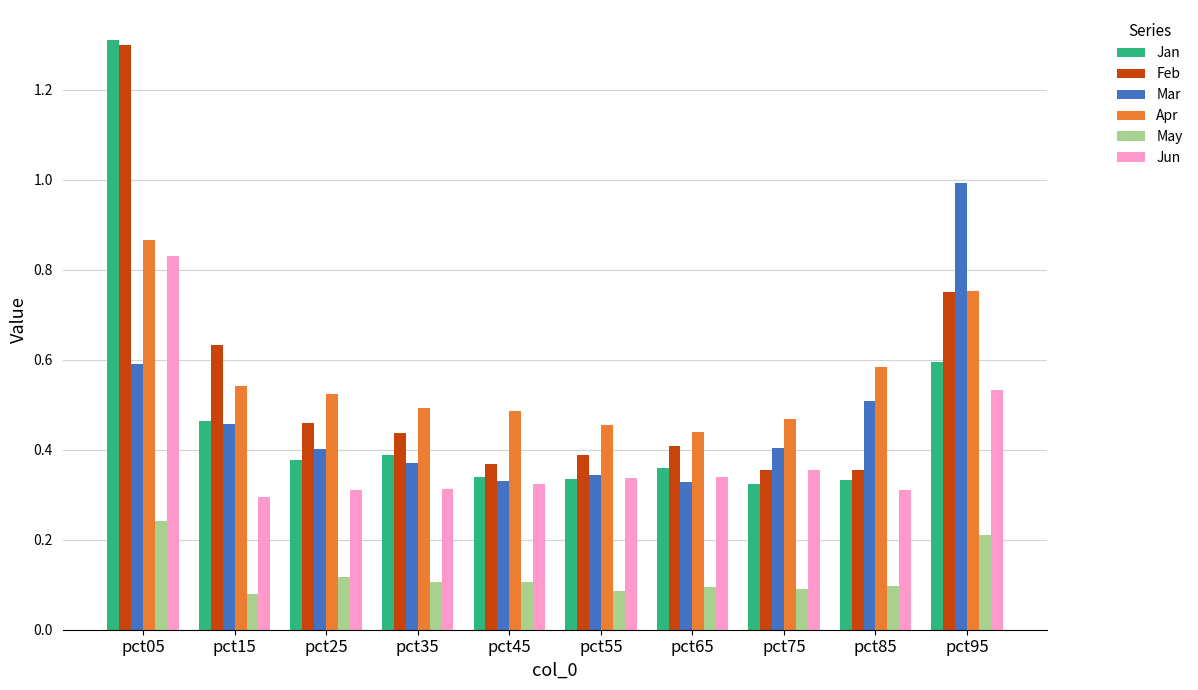

At how many categories does at least one series exceed 0?

10